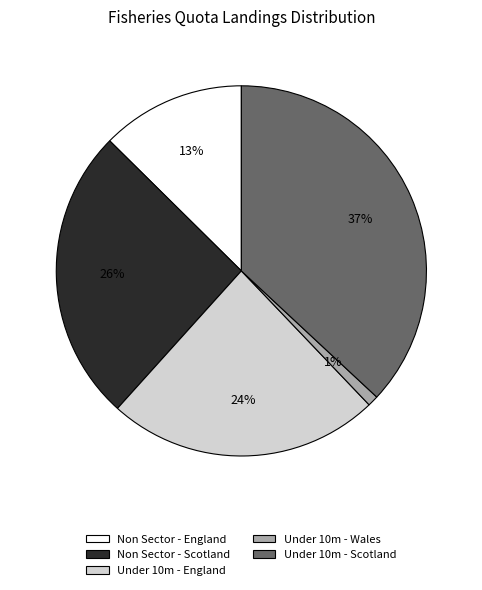

The Under 10m - Scotland slice represents 37% of the pie. True or false?

True